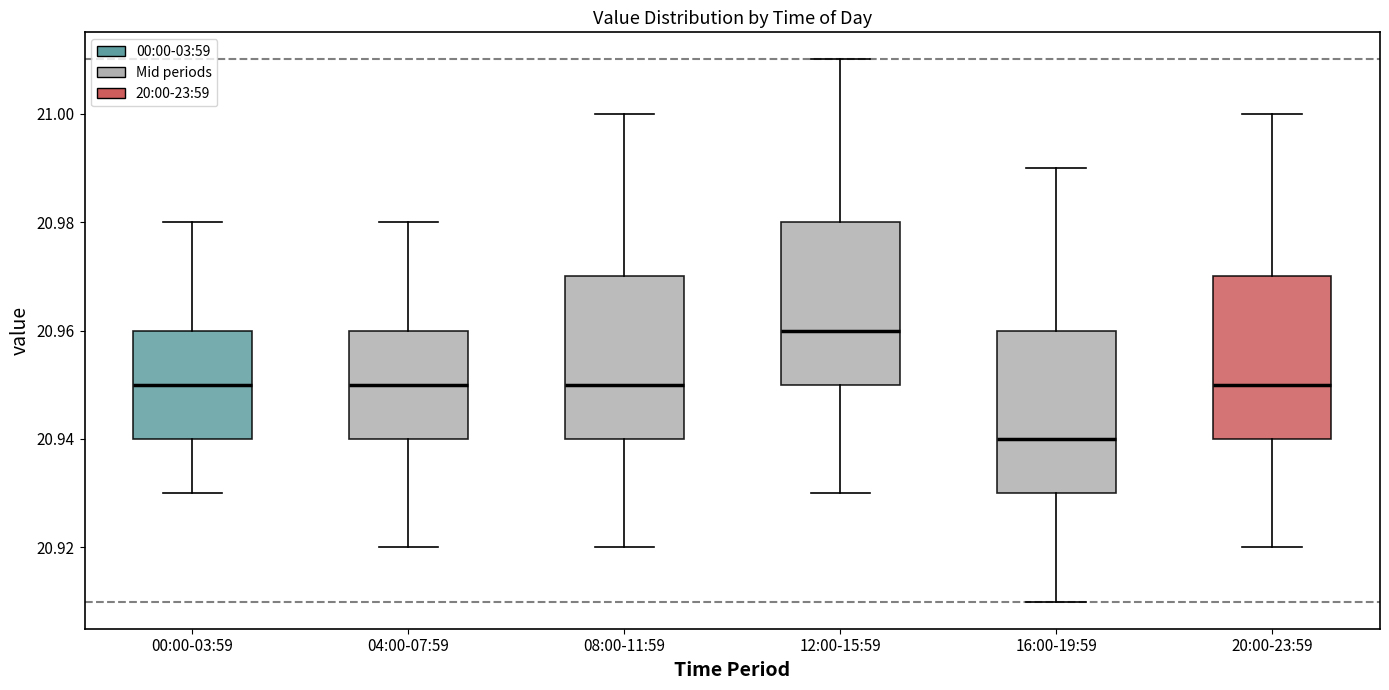

Reading left to right, read every box against the y-axis: the position of its median line, the range the box covers, and the ends of its whiskers. The values are not printed on the chart, so give them approximately, as read against the axis.

00:00-03:59: median 20.95, box 20.94 to 20.96, whiskers 20.93 to 20.98
04:00-07:59: median 20.95, box 20.94 to 20.96, whiskers 20.92 to 20.98
08:00-11:59: median 20.95, box 20.94 to 20.97, whiskers 20.92 to 21.00
12:00-15:59: median 20.96, box 20.95 to 20.98, whiskers 20.93 to 21.01
16:00-19:59: median 20.94, box 20.93 to 20.96, whiskers 20.91 to 20.99
20:00-23:59: median 20.95, box 20.94 to 20.97, whiskers 20.92 to 21.00